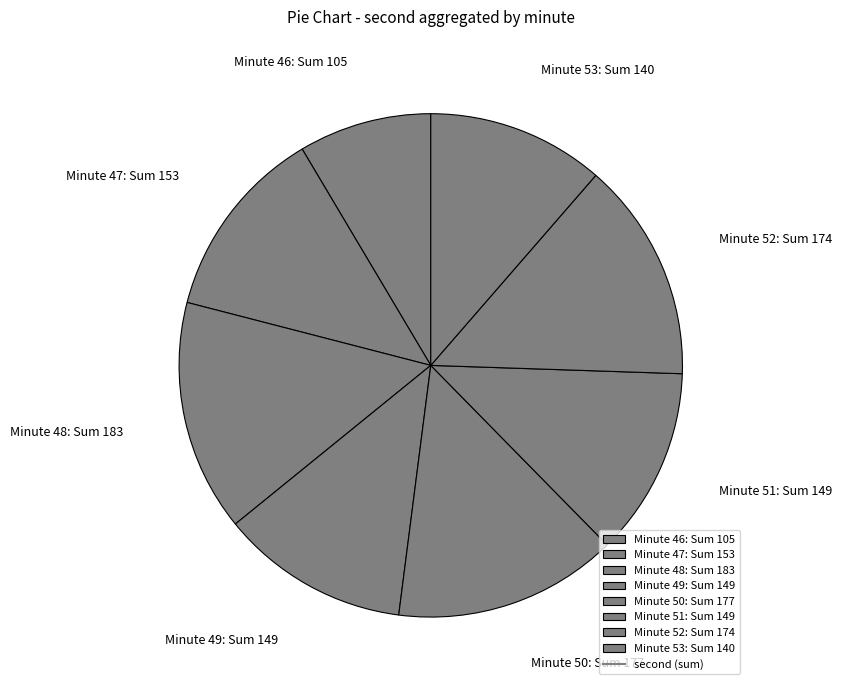

Does Minute 48: Sum 183 account for over 50% of the chart?

No